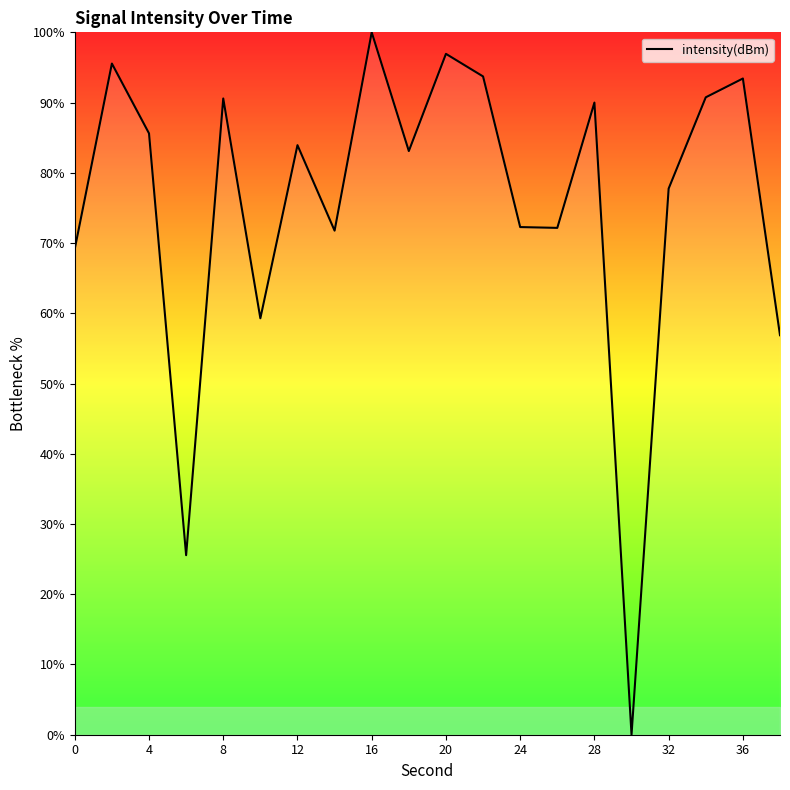

True or false: there are more than 2 points higher than both neighbors.

True